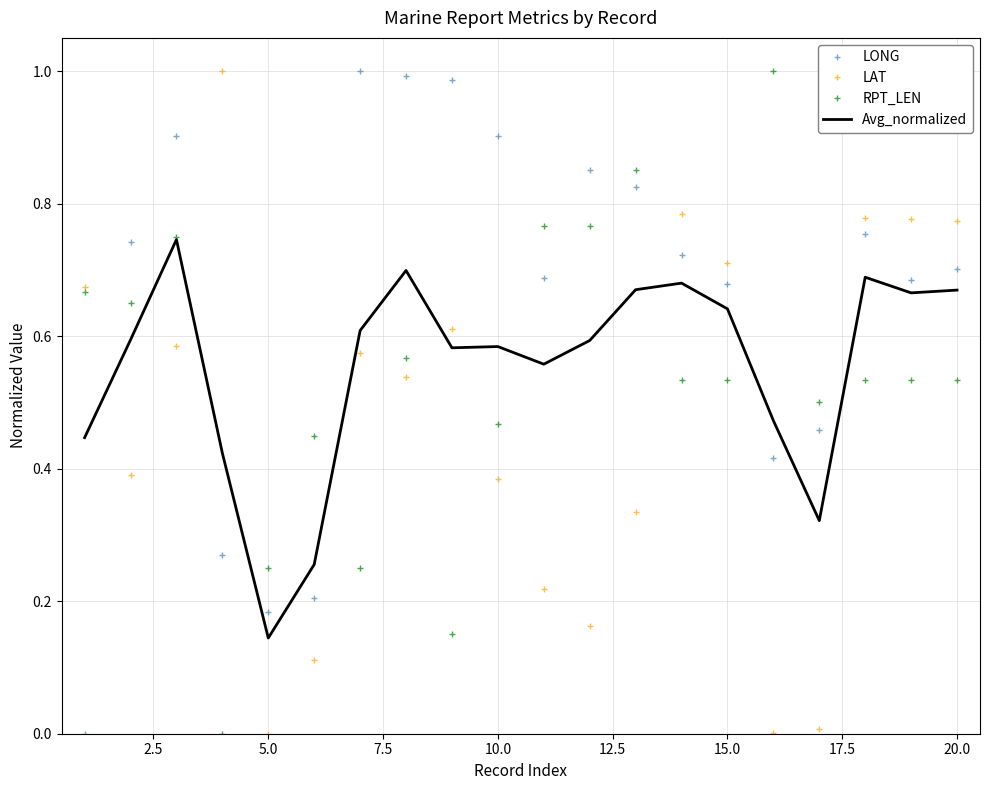

After their last crossing, which series has the higher values: LONG or RPT_LEN?

LONG